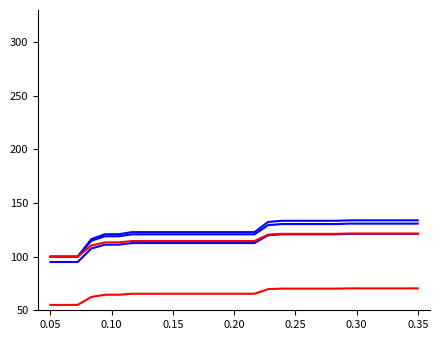

Does the chart display data point markers on the line(s)?

No